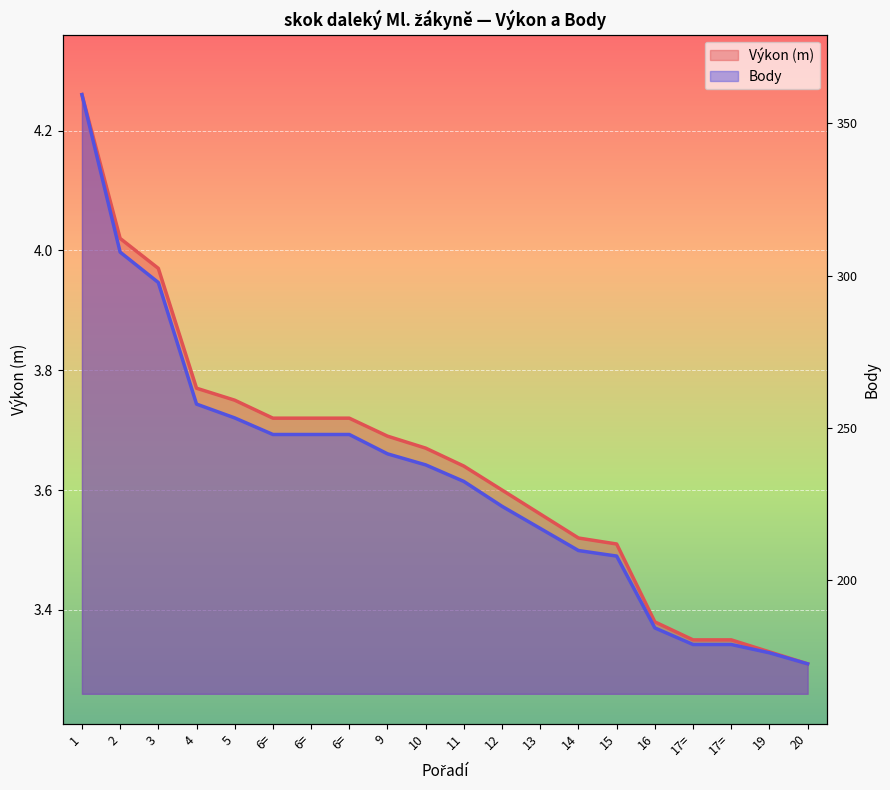

True or false: Výkon (m) and Body (norm) cross at least once.

False